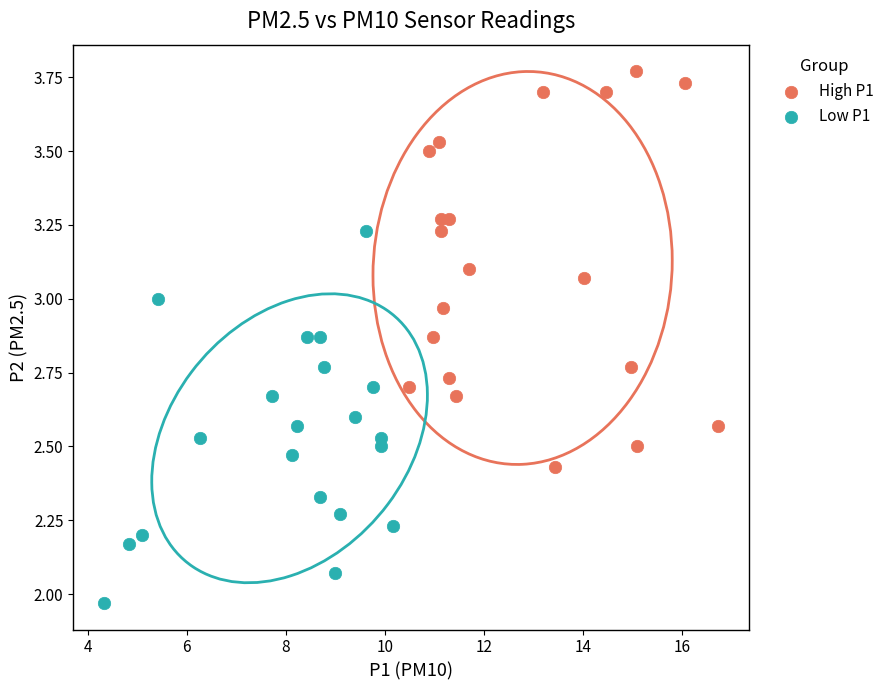

Which series contains the lowest Y value?

Low P1